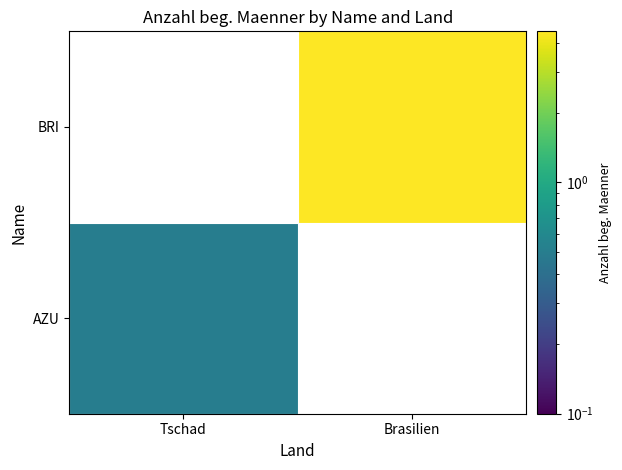

The value of BRI at Brasilien is 4.5. True or false?

True